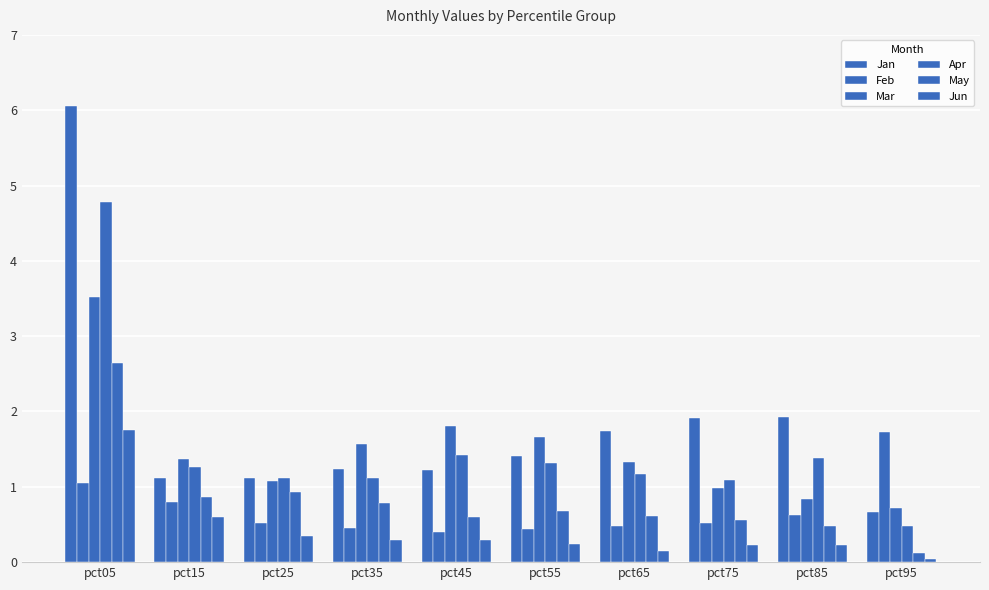

What is the value of the Jun bar at the 8th from the left?

0.2